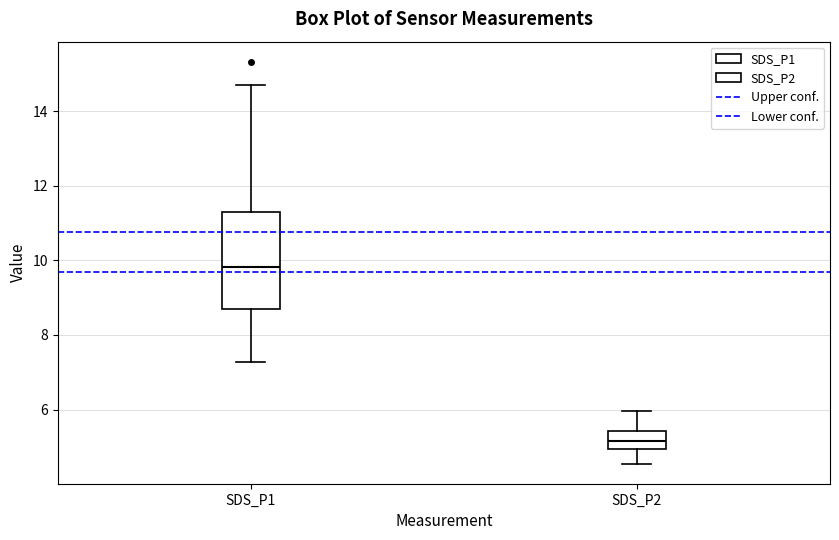

Comparing the boxes themselves (not the whiskers), which one is the tallest?

SDS_P1